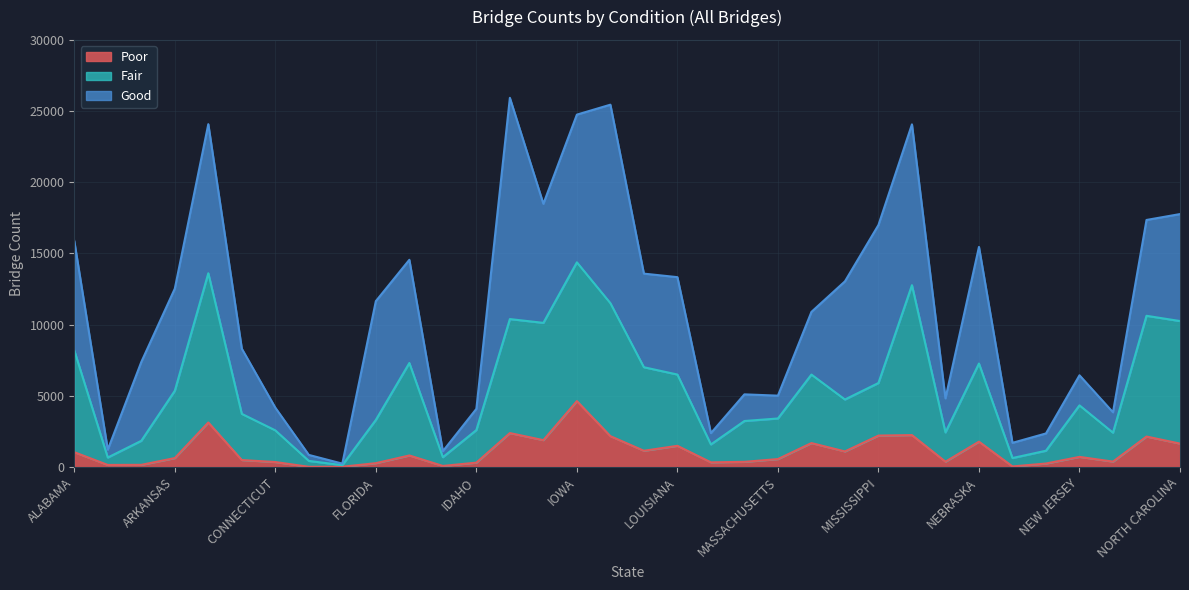

How many values in the Poor series are below 718?

17